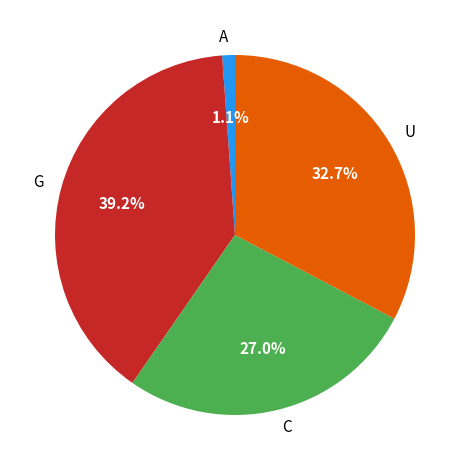

What percentage is NOT represented by G?

60.8%